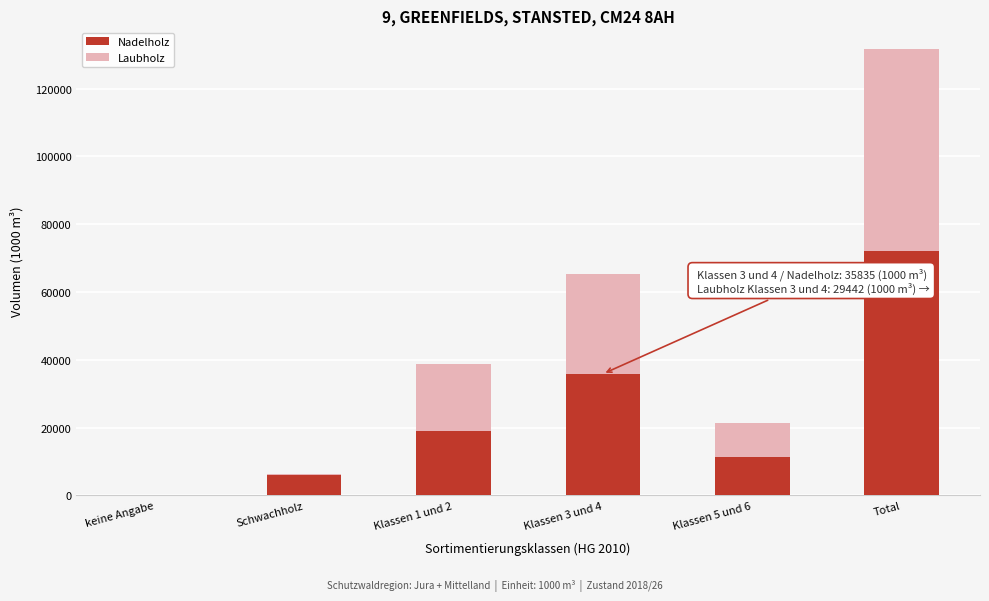

Reading left to right, transcribe the values for Nadelholz.

keine Angabe=0	Schwachholz=6034	Klassen 1 und 2=19066	Klassen 3 und 4=35835	Klassen 5 und 6=11269	Total=72205